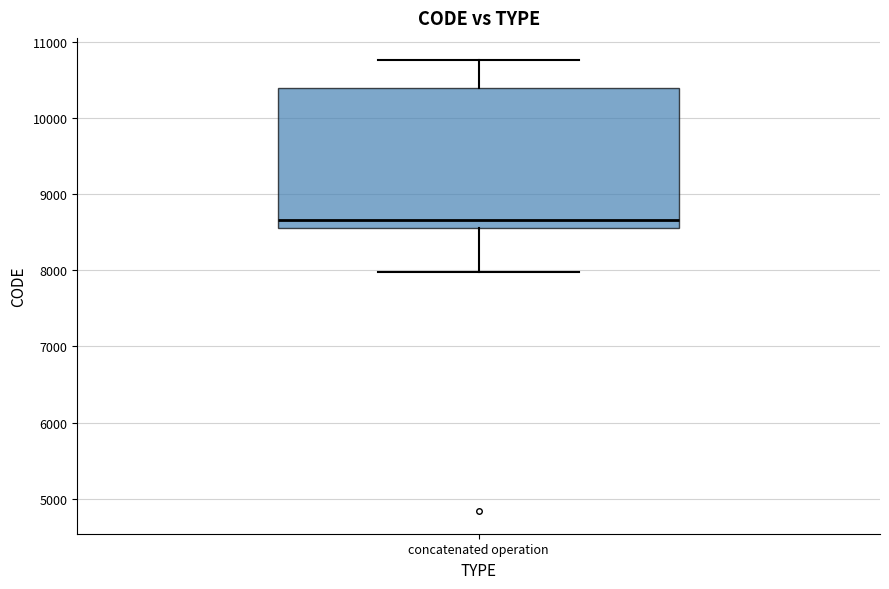

Transcribe this box plot: give where the median line is, the range the box spans, and where the two whiskers end, as read against the y-axis. The values are not printed on the chart, so give them approximately, as read against the axis.

median 8700, box 8600 to 10400, whiskers 8000 to 10800